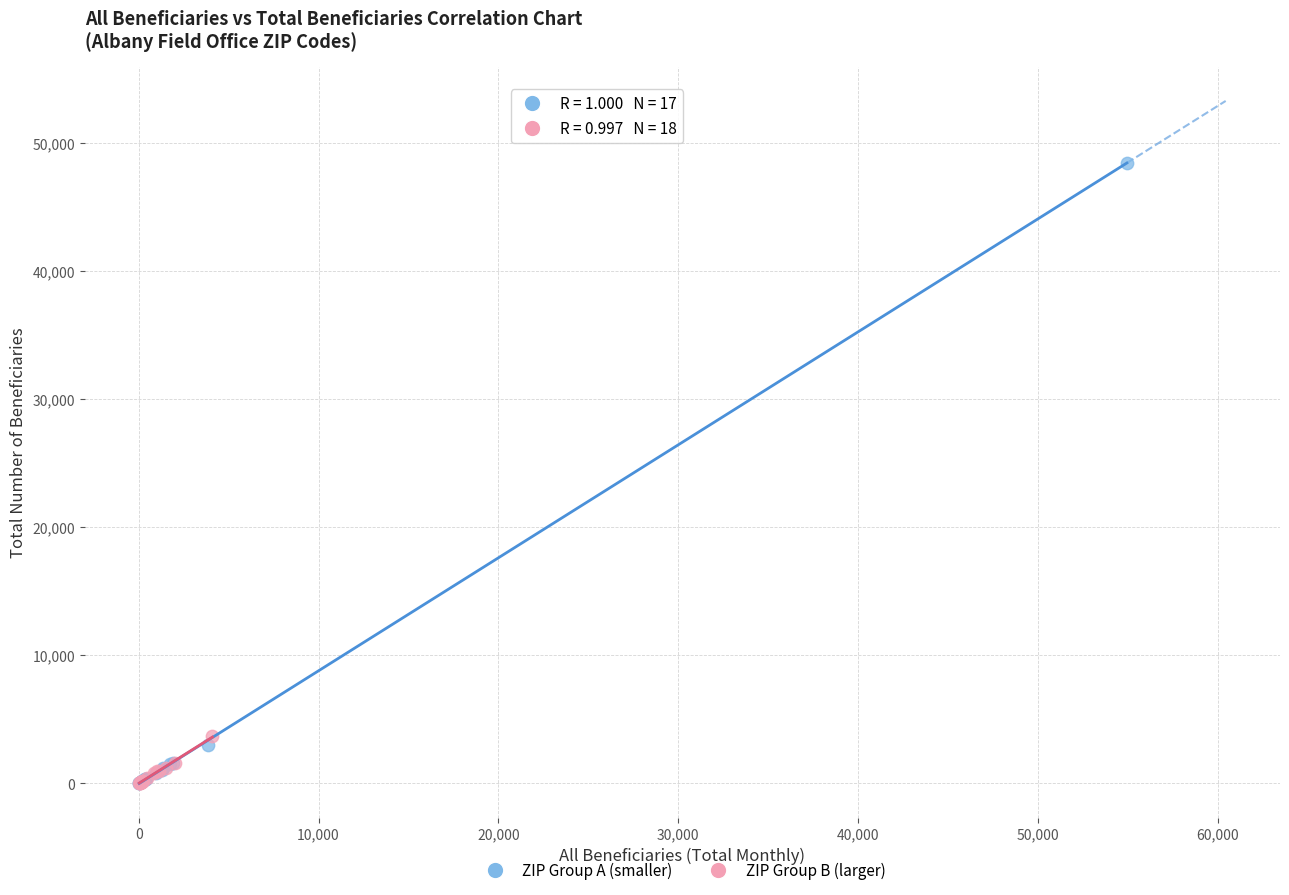

Which series reaches the maximum Y coordinate?

ZIP Group A (smaller)